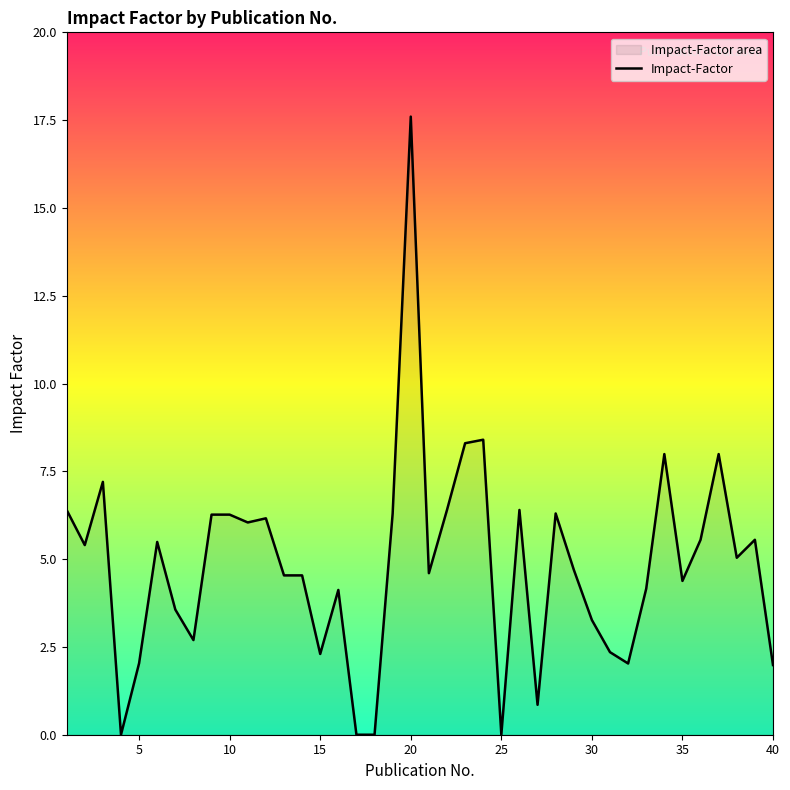

What is the difference between the maximum and minimum values?

17.6